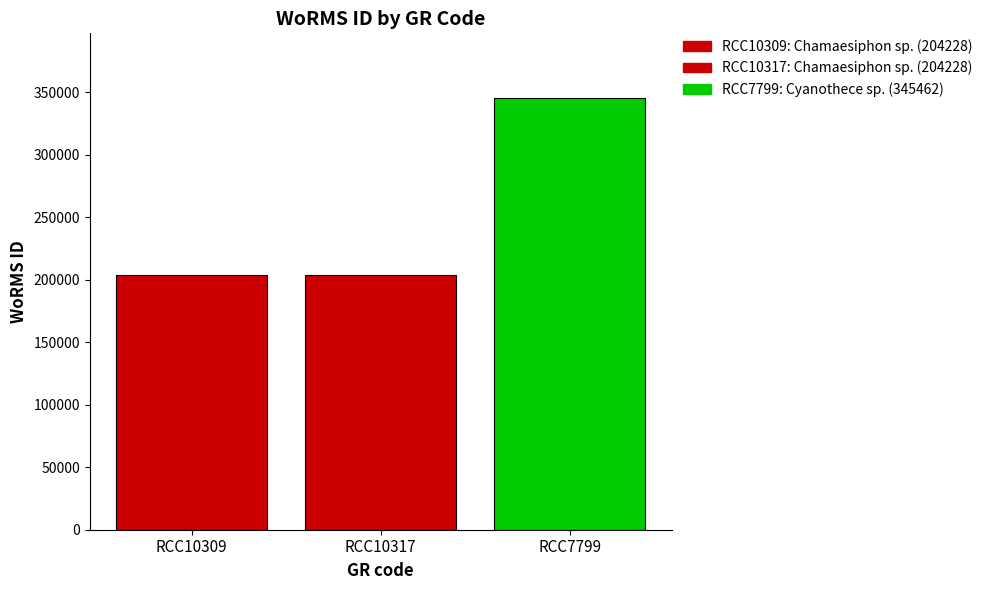

What is the difference between the maximum and minimum values?

141234